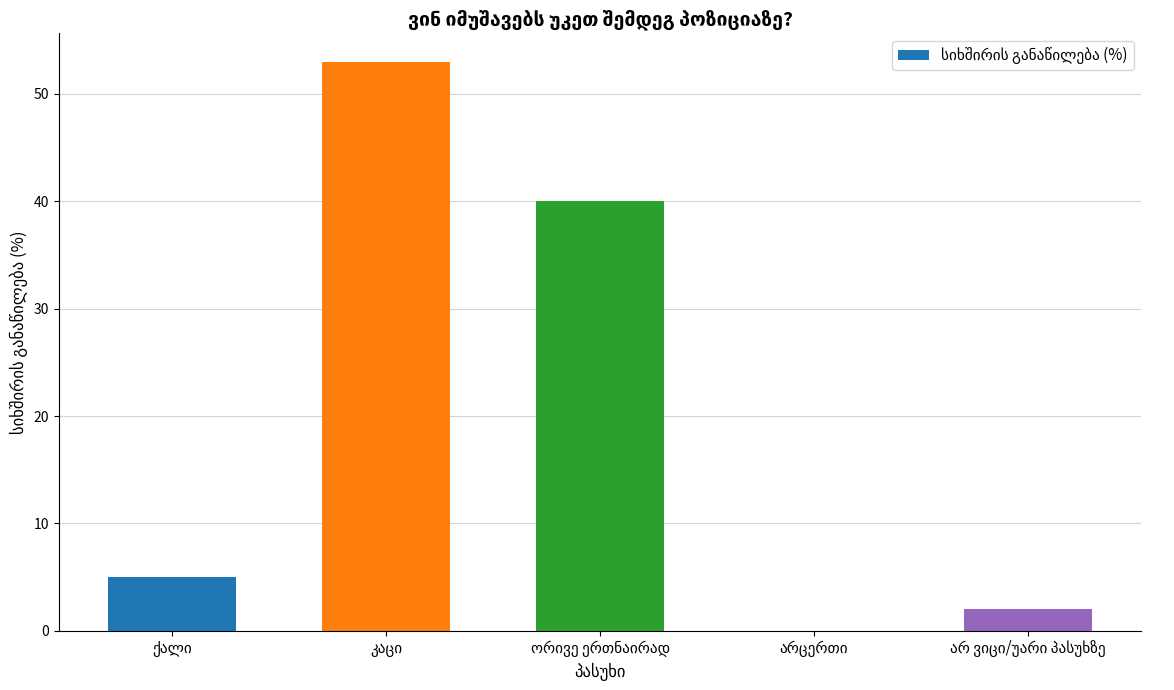

What is the sum of all values?

100